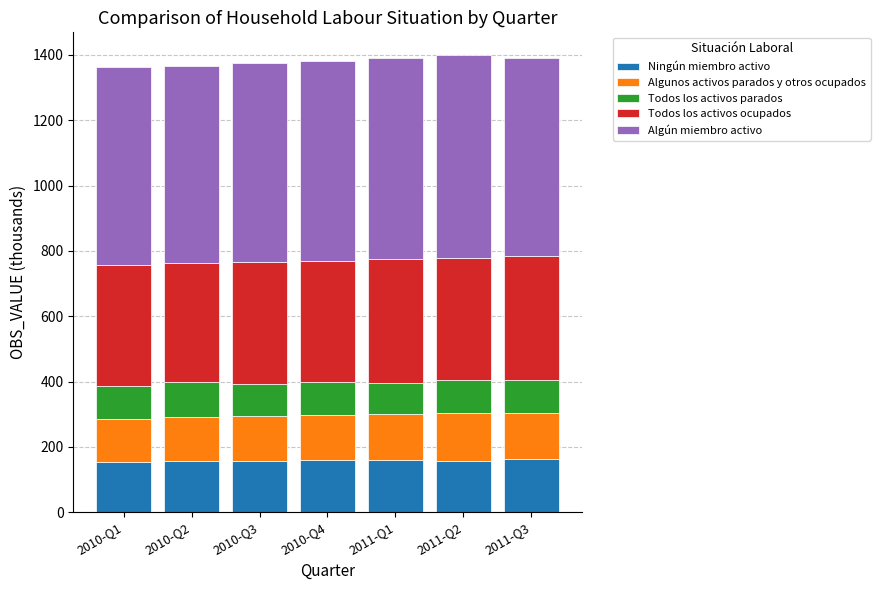

What is the total value across all series at 2011-Q3?

1392.0